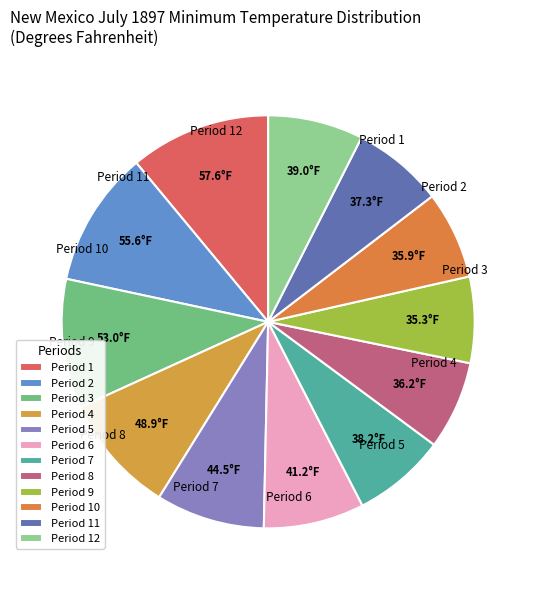

Count the number of slices in the pie.

12